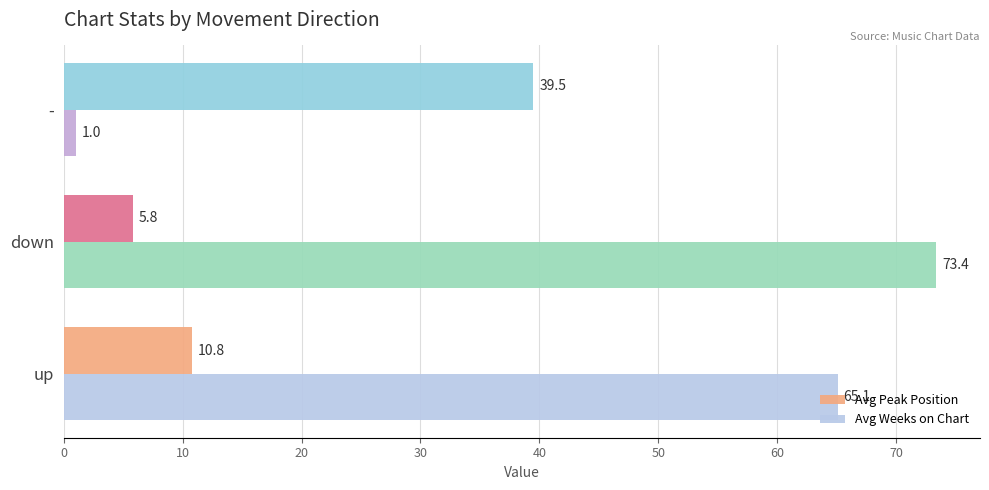

Which label corresponds to the smallest value in the chart?

-